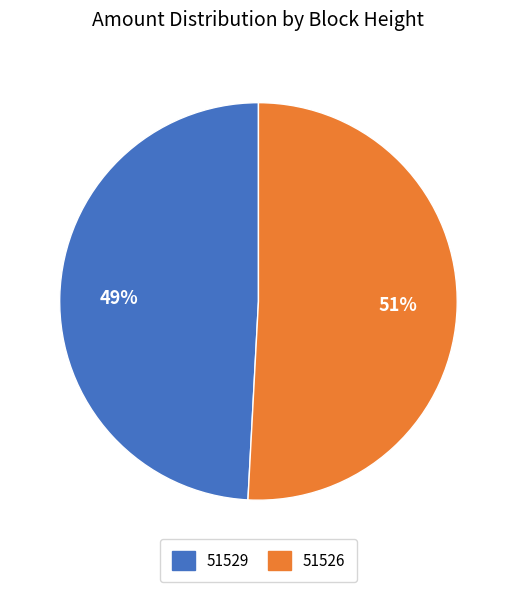

Which category has the biggest portion of the pie?

51526